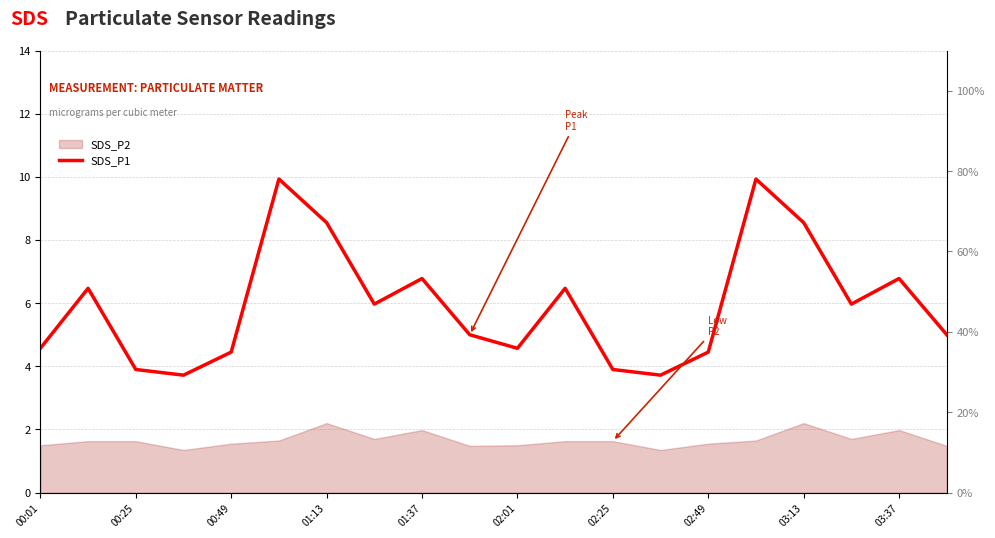

What is the average value?

5.9